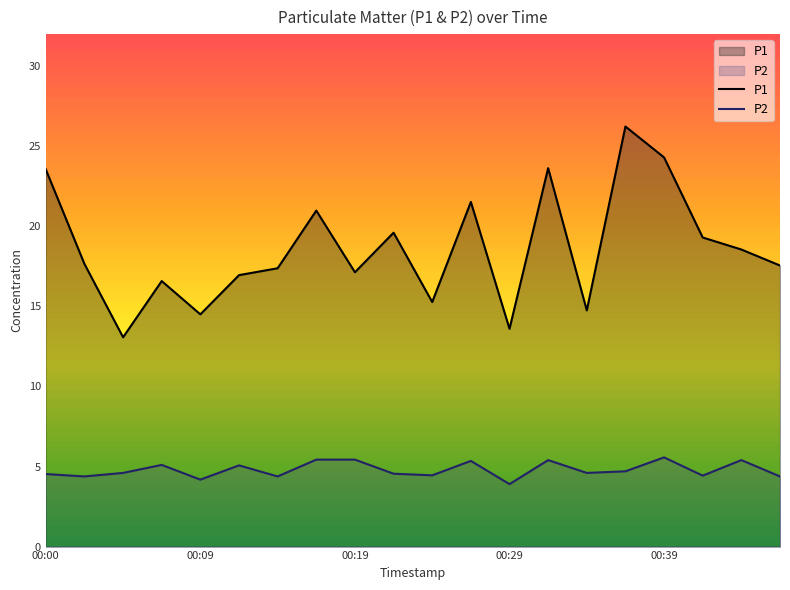

What is the difference between the highest and lowest values at 00:00?

19.0